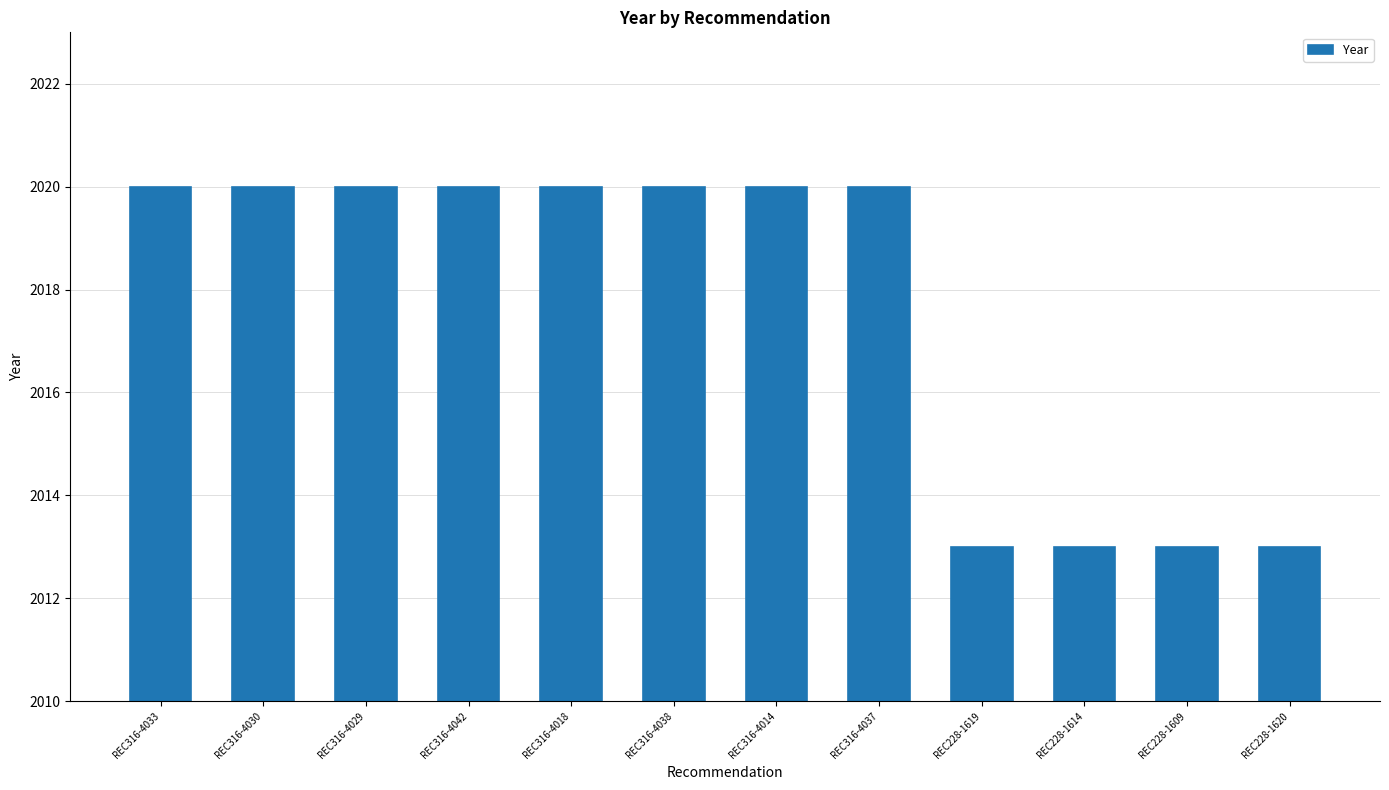

The value at REC316-4037 is 2020. True or false?

True